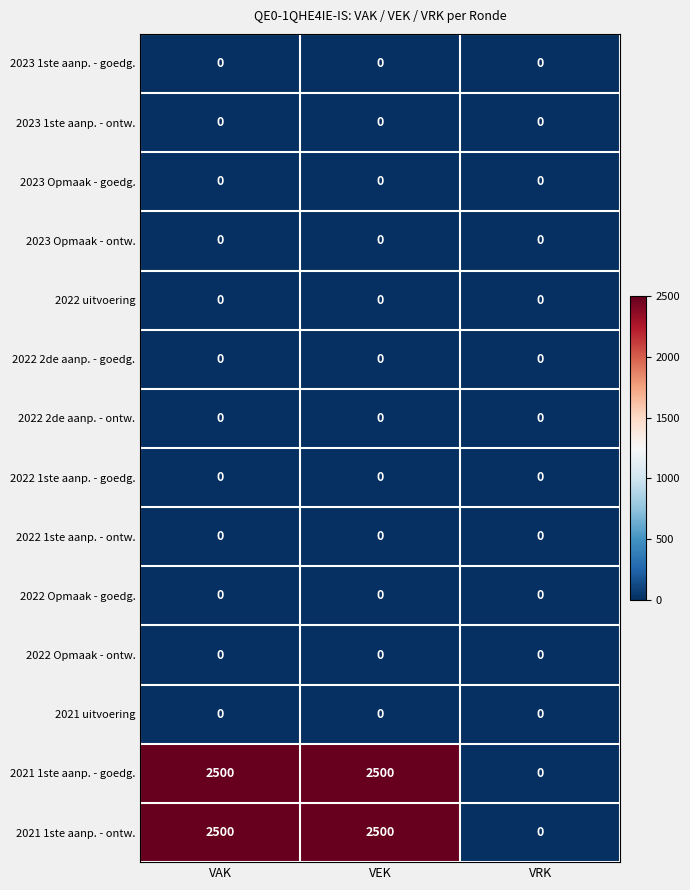

What is the average value of the 2021 1ste aanp. - goedg. series?

1667